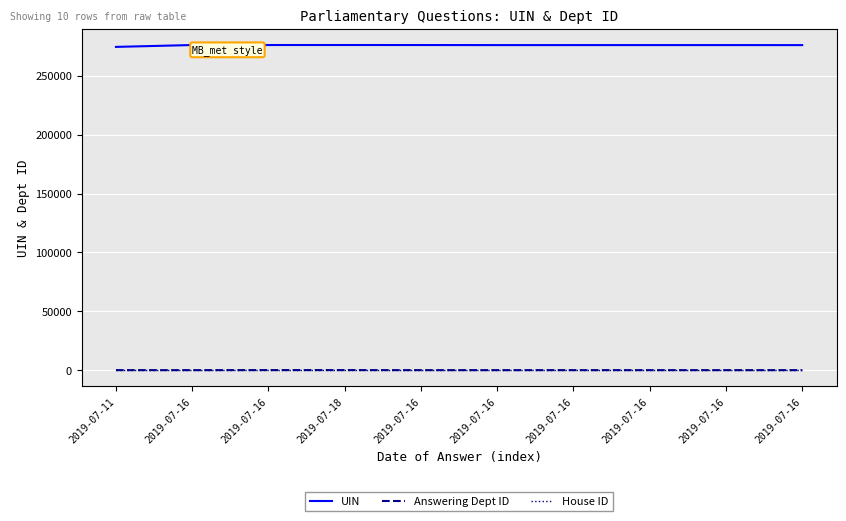

Reading left to right, transcribe all the data shown in this chart.

UIN: 274651	276229	276230	276231	276225	276173	276174	276175	276176	276166
Answering Dept ID: 27	13	60	60	16	17	17	17	17	13
House ID: 1	1	1	1	1	1	1	1	1	1